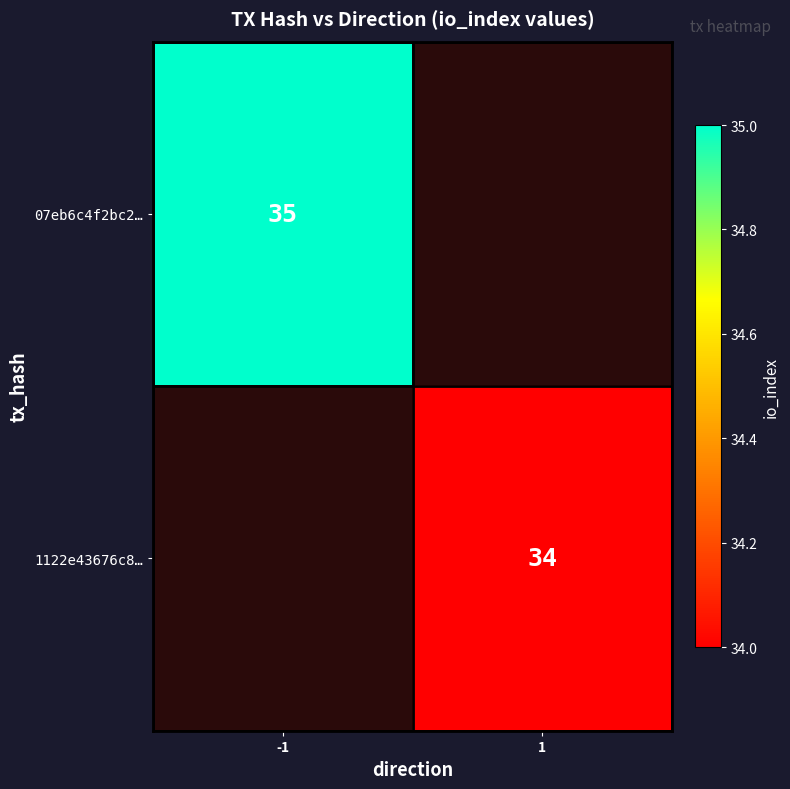

True or false: 1122e43676c8… has a value of 13 at 1.

False